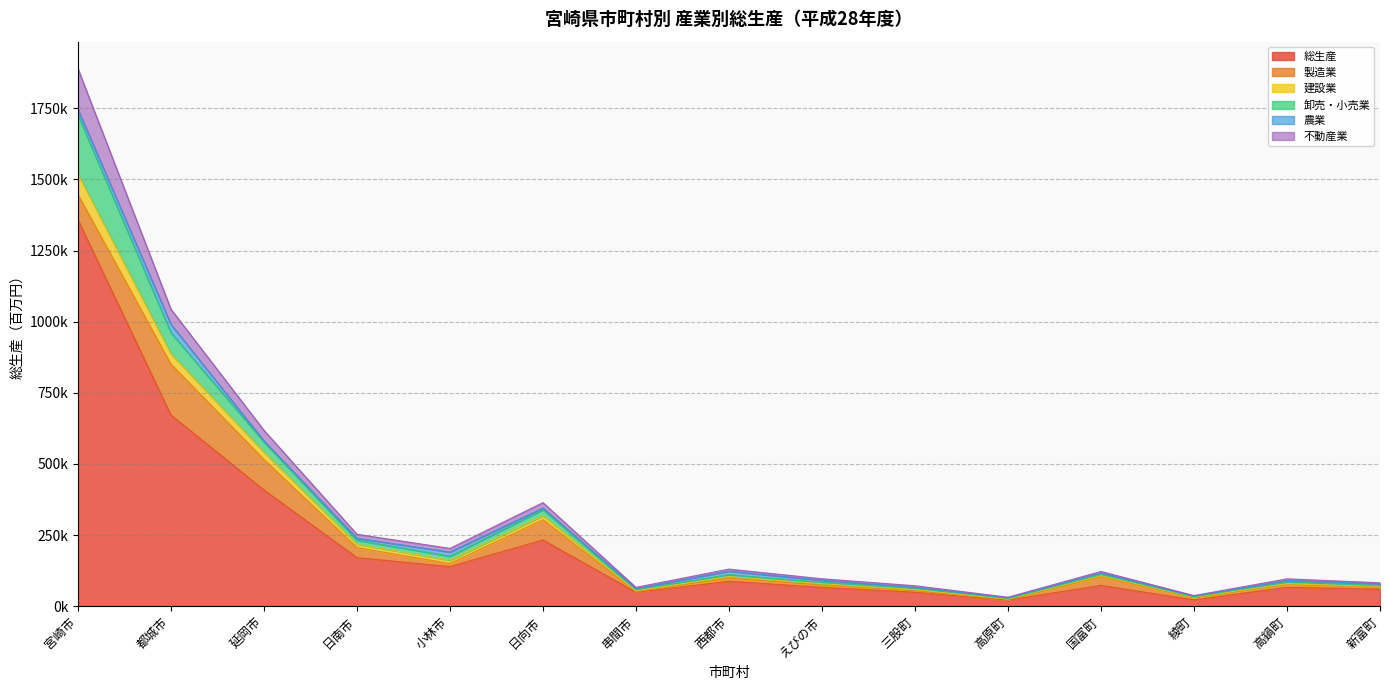

Does the chart have visible grid lines?

Yes